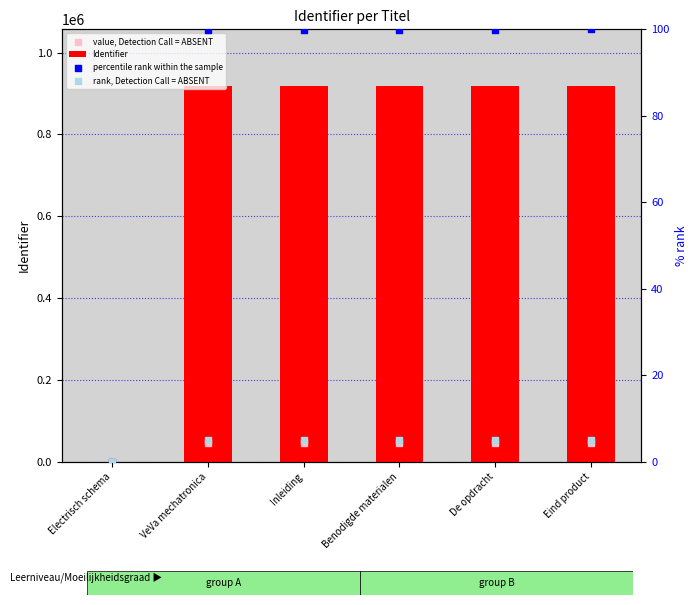

At how many categories does at least one series exceed 92334?

5